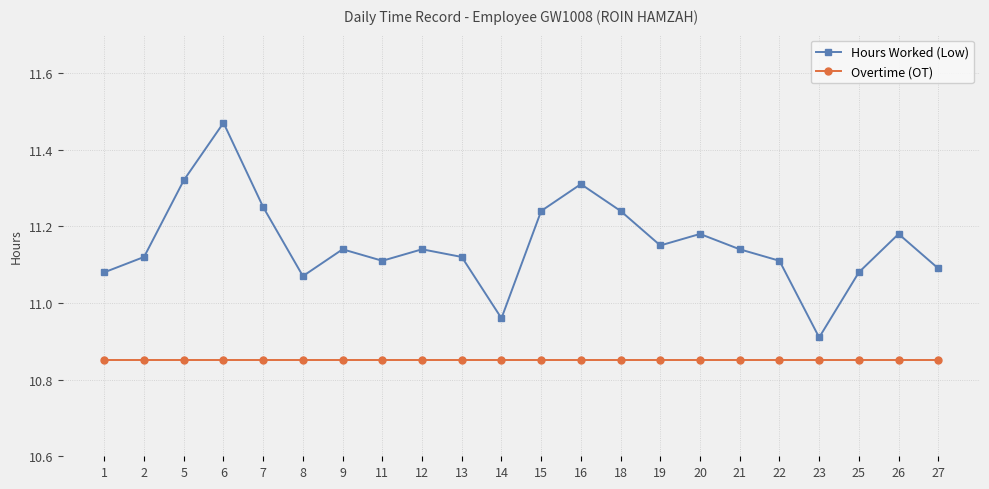

The value of Overtime (OT) at 21 is 19.0. True or false?

False